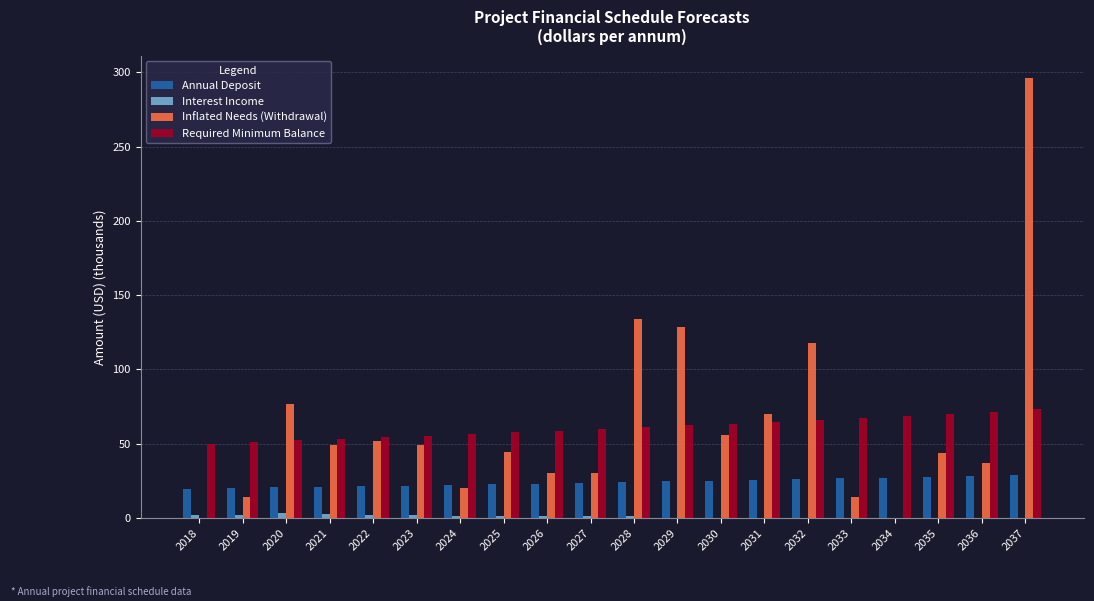

At which category is the sum across all series the highest?

2037